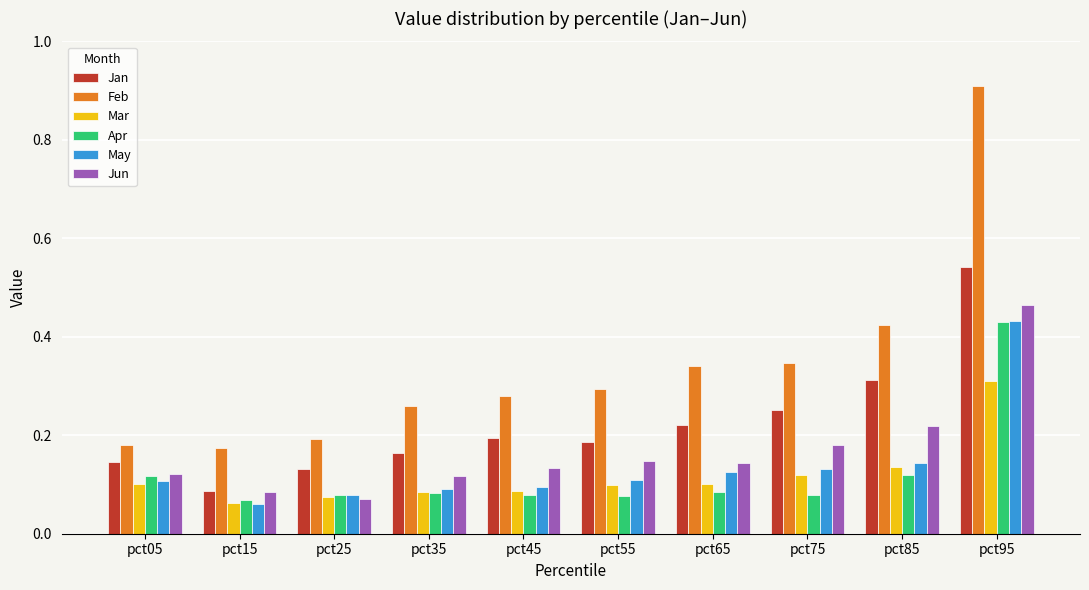

What is the maximum value for Feb?

0.9